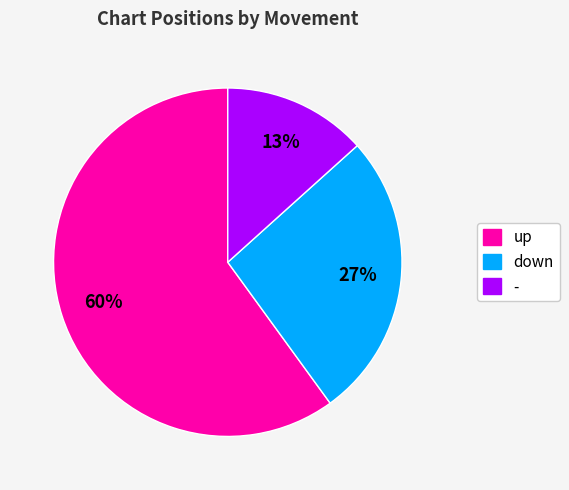

Is the sum of down and - greater than half?

No